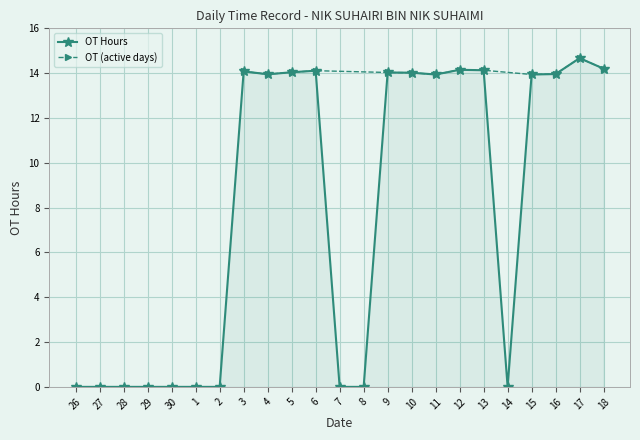

Which has a higher value, 3 or 15?

3